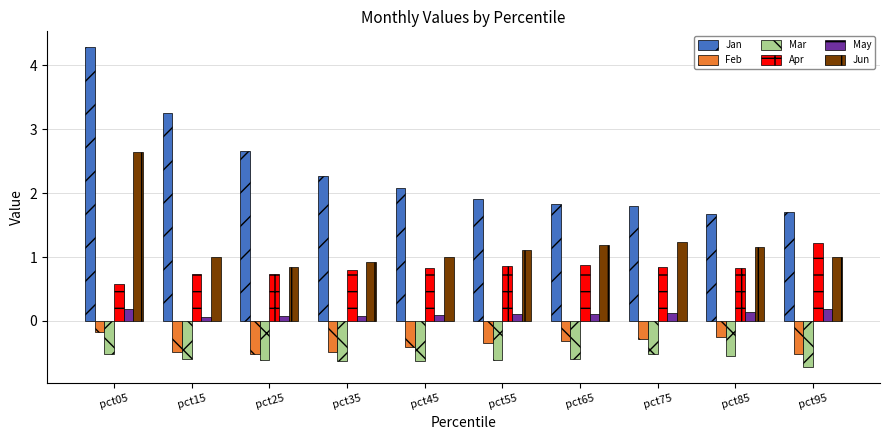

Is the value of Feb at pct65 greater than the value of Apr at pct05?

No